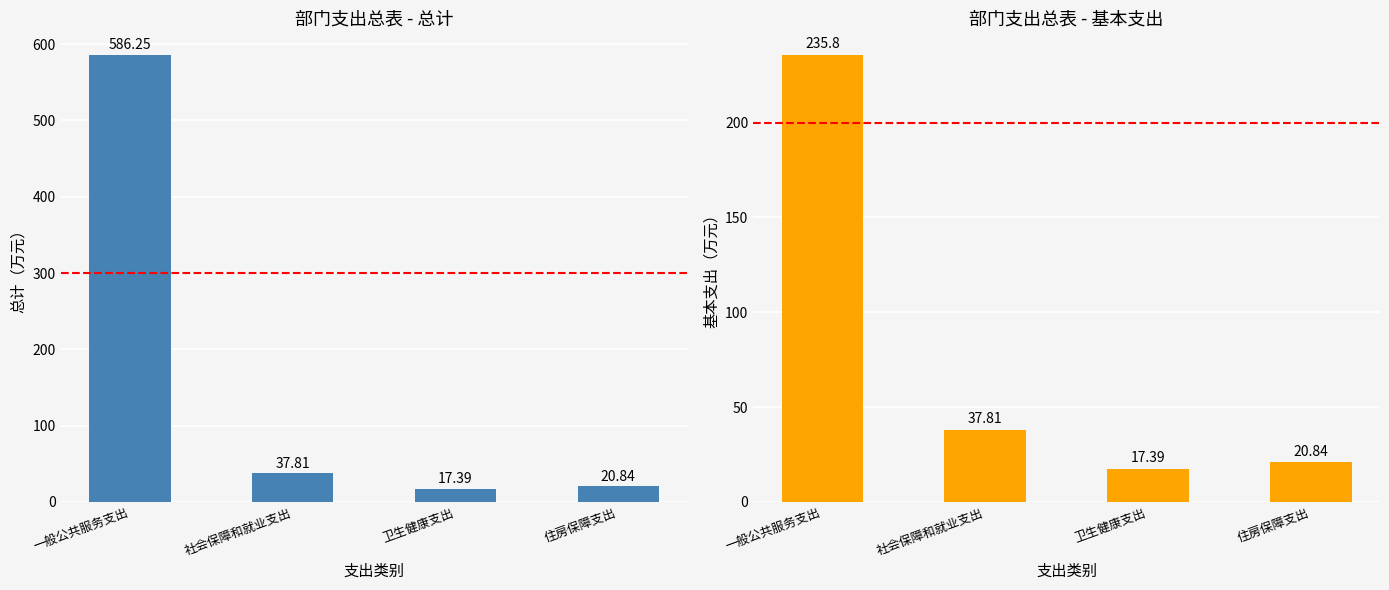

What is the lowest value of the 基本支出 series?

17.4